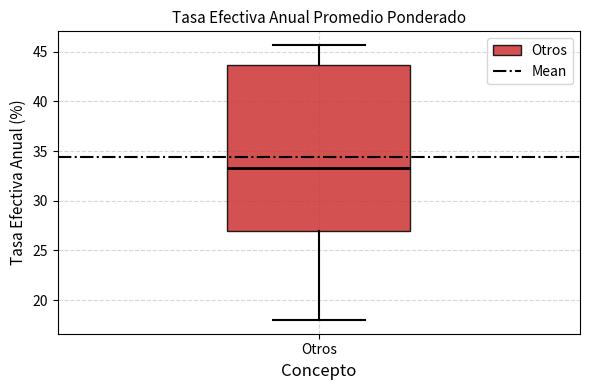

Where does the lower whisker of the box for Otros end on the y-axis? The values are not printed on the chart, so give them approximately, as read against the axis.

18.0